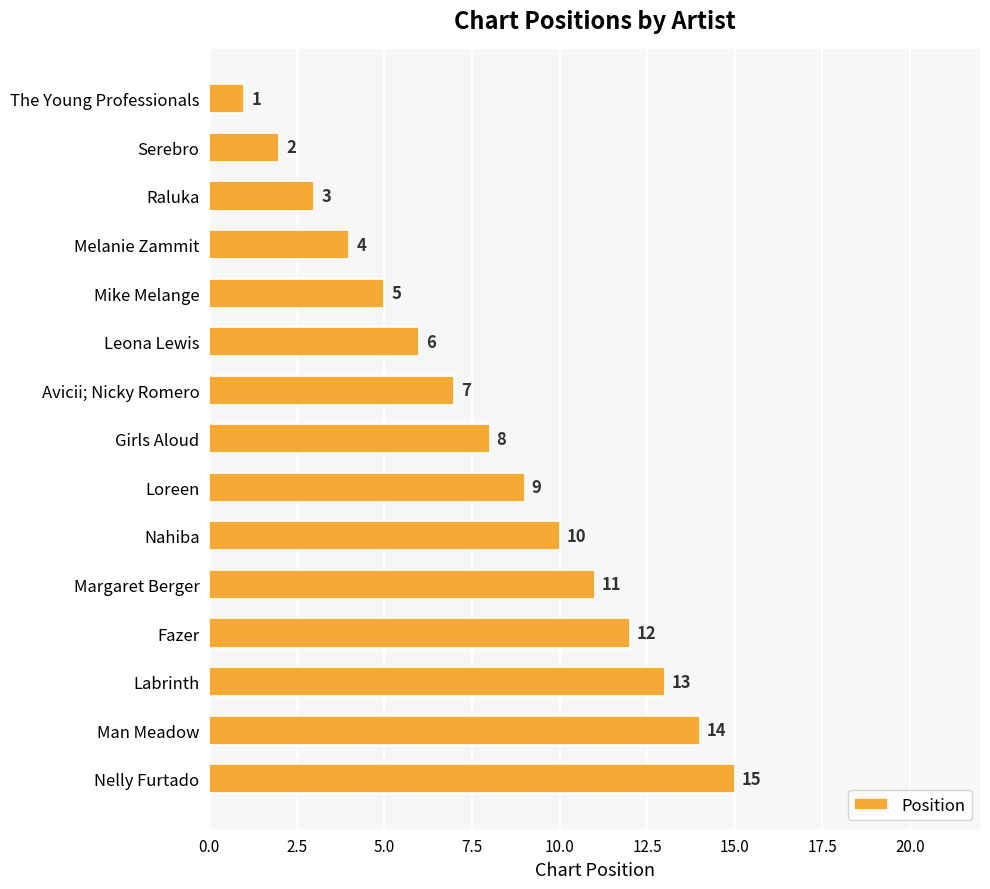

True or false: the data shows 8 at Girls Aloud.

True